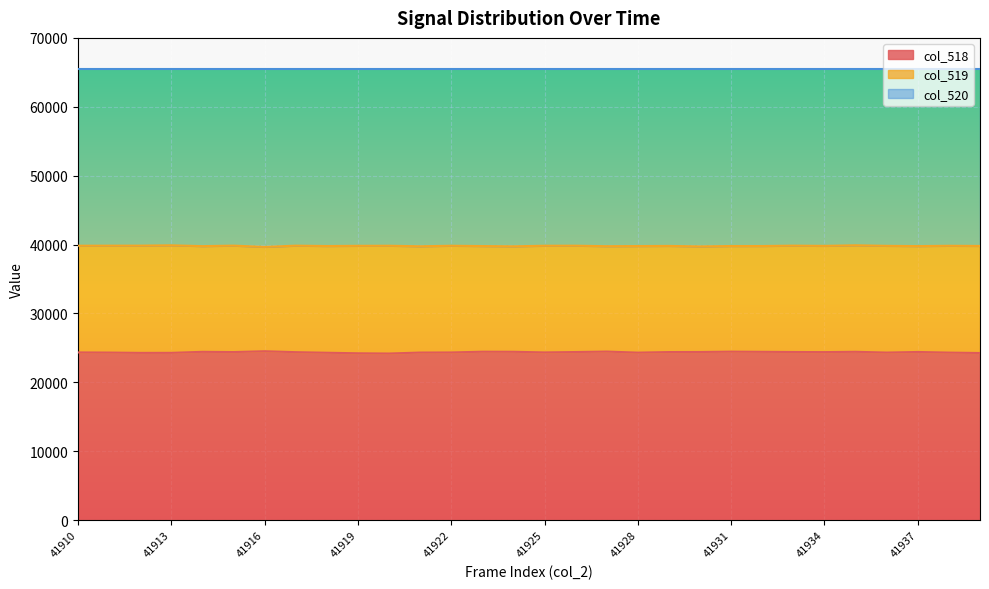

Rank the categories by col_519 value from lowest to highest.

41916, 41930, 41924, 41921, 41927, 41914, 41937, 41923, 41928, 41931, 41918, 41932, 41939, 41929, 41934, 41936, 41919, 41938, 41922, 41925, 41920, 41910, 41926, 41911, 41917, 41912, 41933, 41915, 41913, 41935